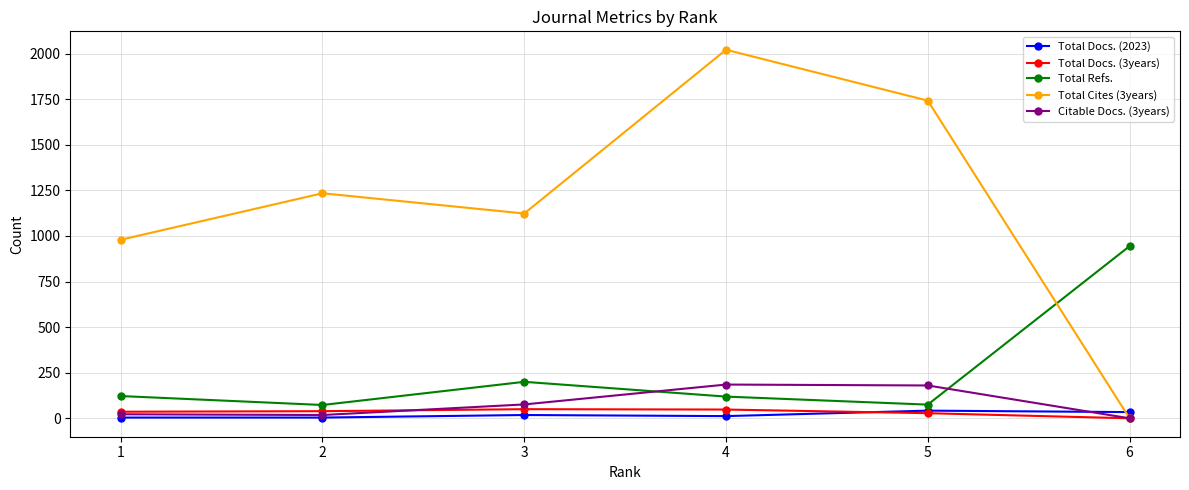

At which category is the sum across all series the highest?

4